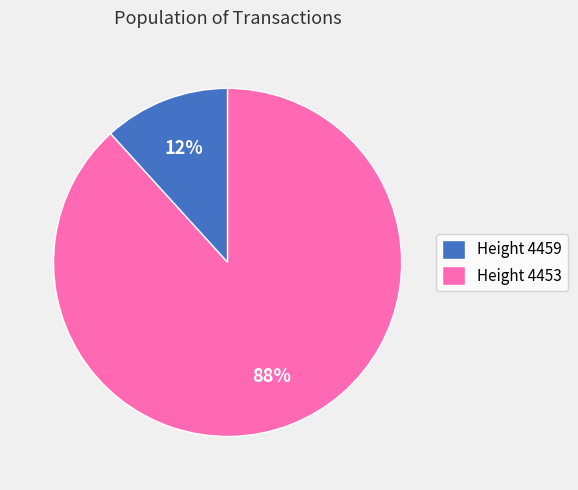

Do Height 4459 and Height 4453 together represent more than half of the pie?

Yes